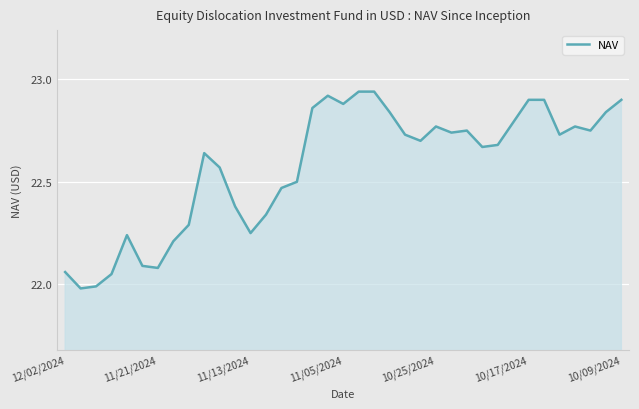

What is the difference between the maximum and minimum values?

1.0